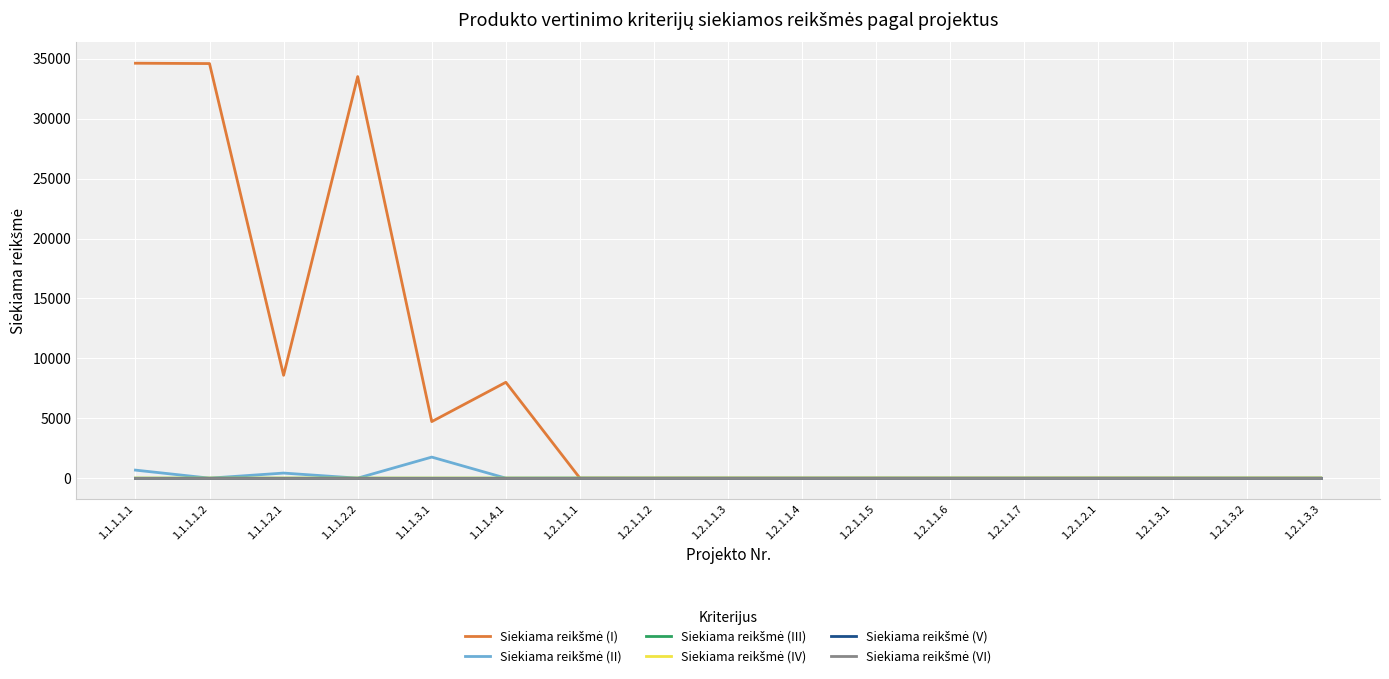

Does the chart have visible grid lines?

Yes